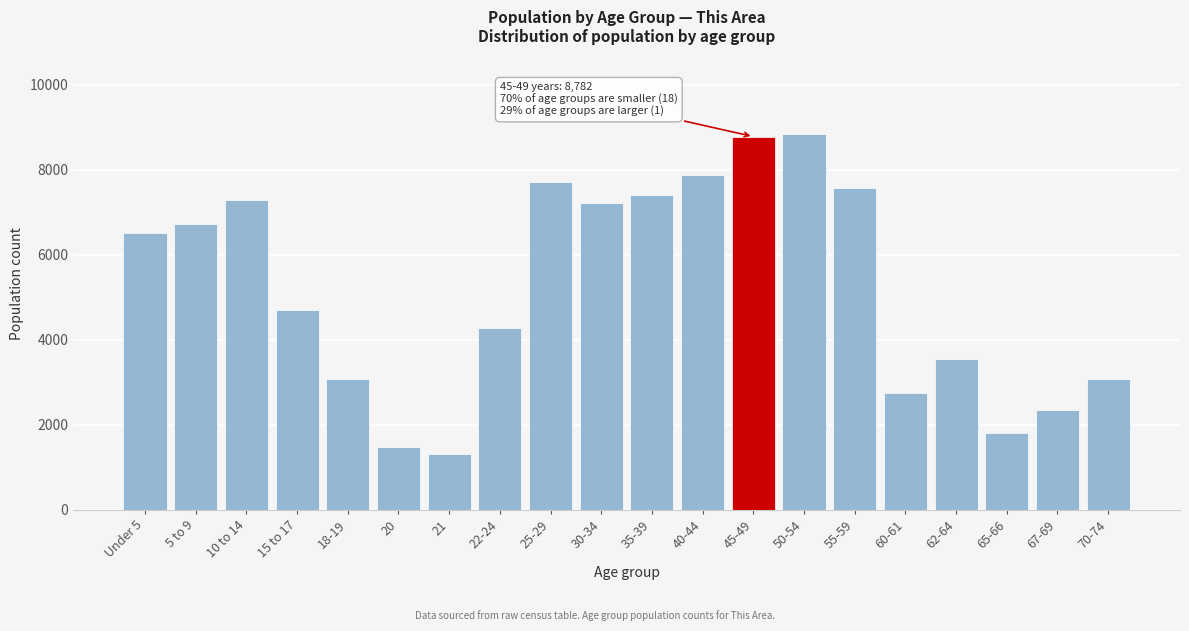

What is the smallest value displayed?

1320